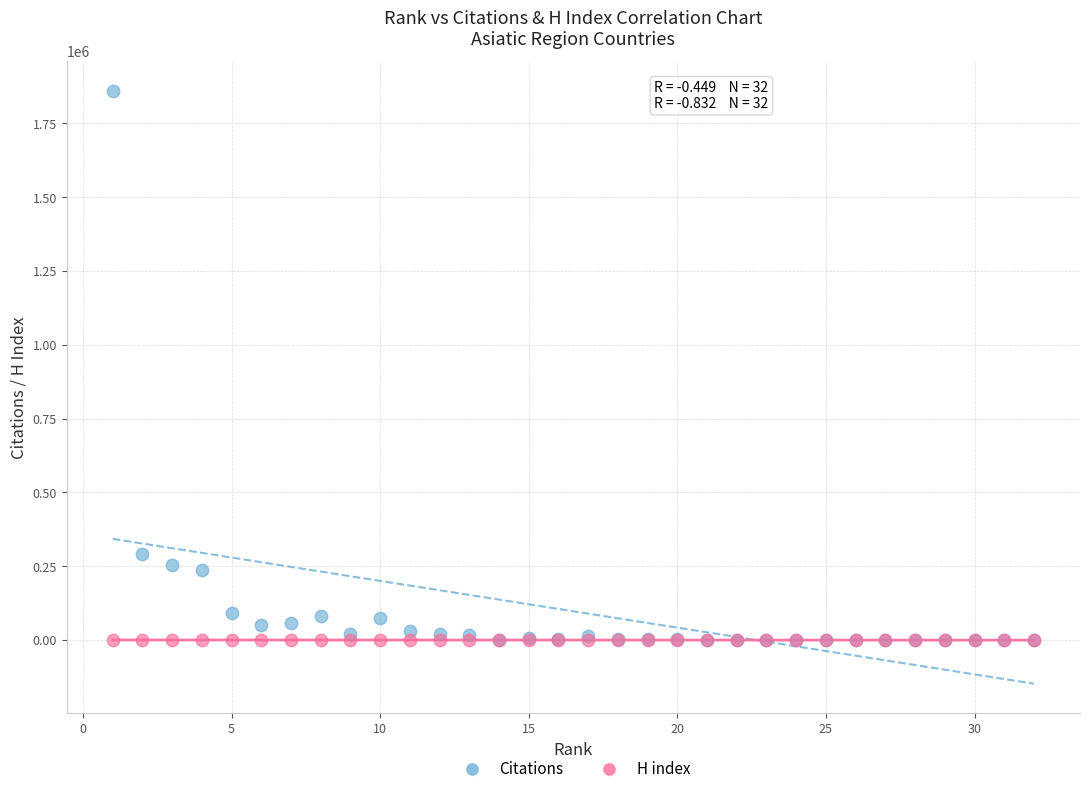

In the Citations series, what Y value is closest to 930171?

290376